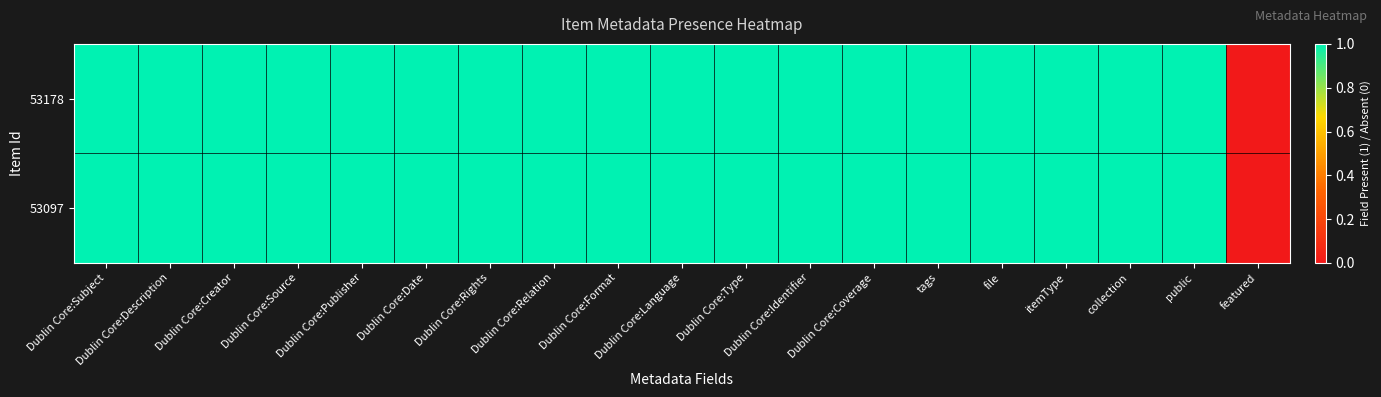

At which category is the sum across all series the highest?

Dublin Core:Subject